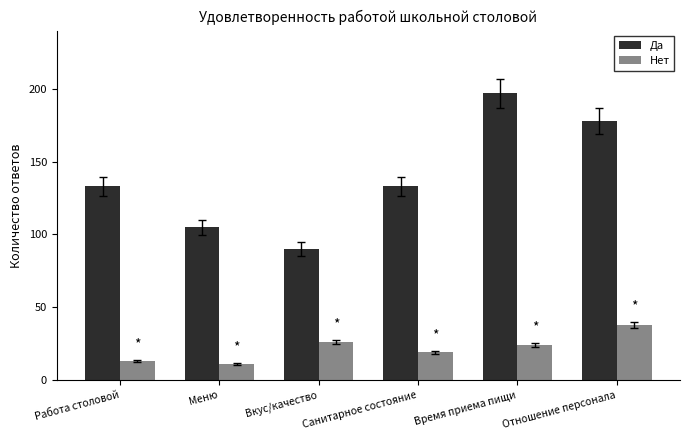

What position from the right is Работа столовой?

6